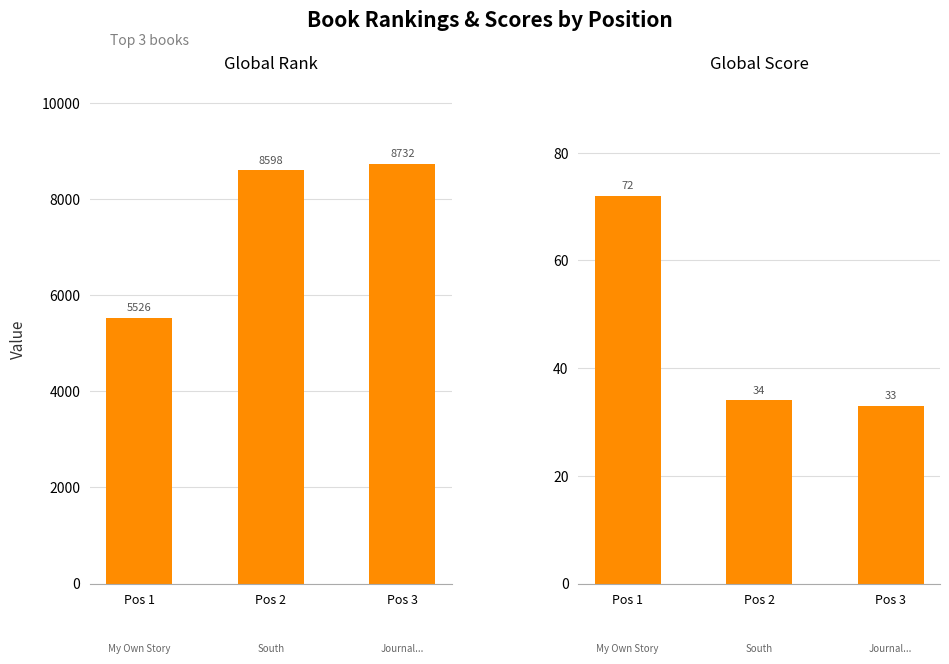

The Global Score series shows 34 at Pos 2. True or false?

True